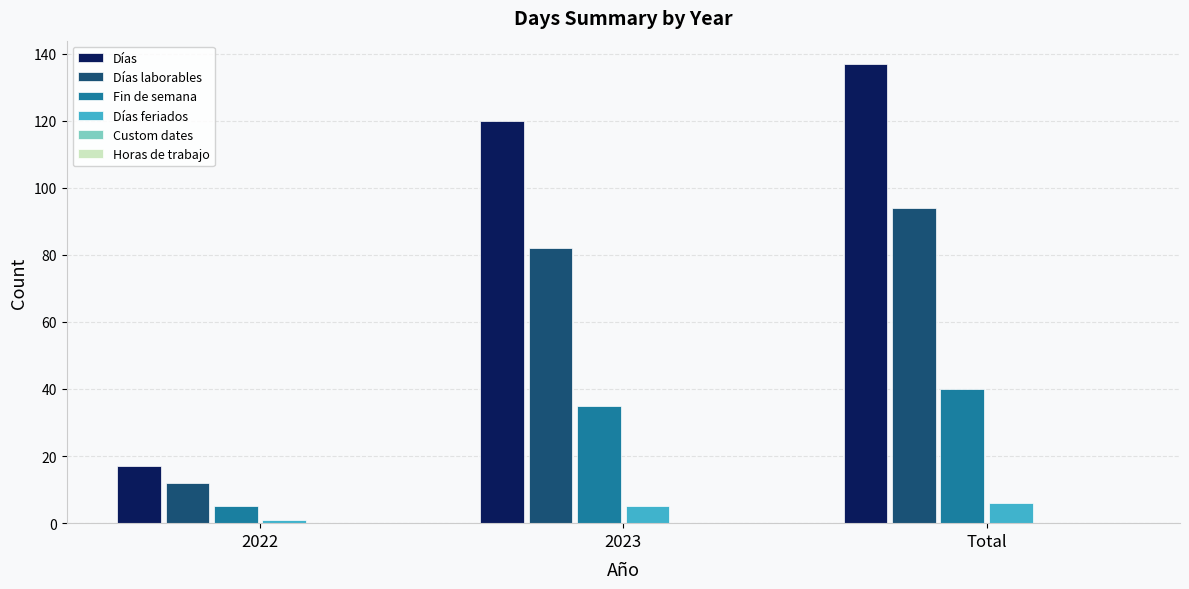

What is the highest value of the Días series?

137